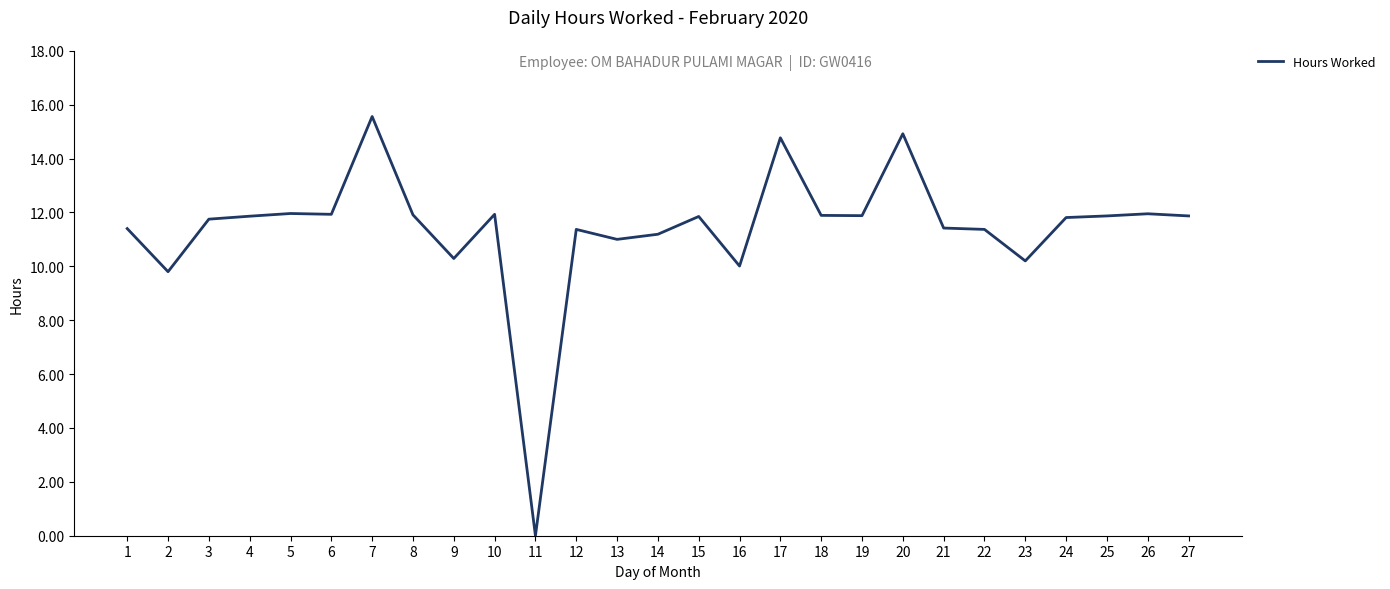

The value at 9 is 10.3. True or false?

True